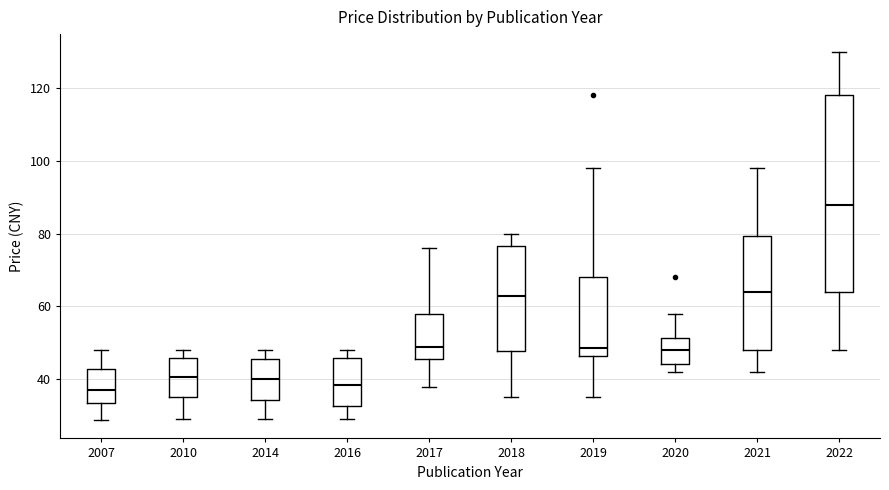

Reading left to right, read every box against the y-axis: the position of its median line, the range the box covers, and the ends of its whiskers. The values are not printed on the chart, so give them approximately, as read against the axis.

2007: median 38, box 34 to 42, whiskers 28 to 48
2010: median 40, box 36 to 46, whiskers 30 to 48
2014: median 40, box 34 to 46, whiskers 30 to 48
2016: median 38, box 32 to 46, whiskers 30 to 48
2017: median 48, box 46 to 58, whiskers 38 to 76
2018: median 64, box 48 to 76, whiskers 36 to 80
2019: median 48, box 46 to 68, whiskers 36 to 98
2020: median 48, box 44 to 52, whiskers 42 to 58
2021: median 64, box 48 to 80, whiskers 42 to 98
2022: median 88, box 64 to 118, whiskers 48 to 130